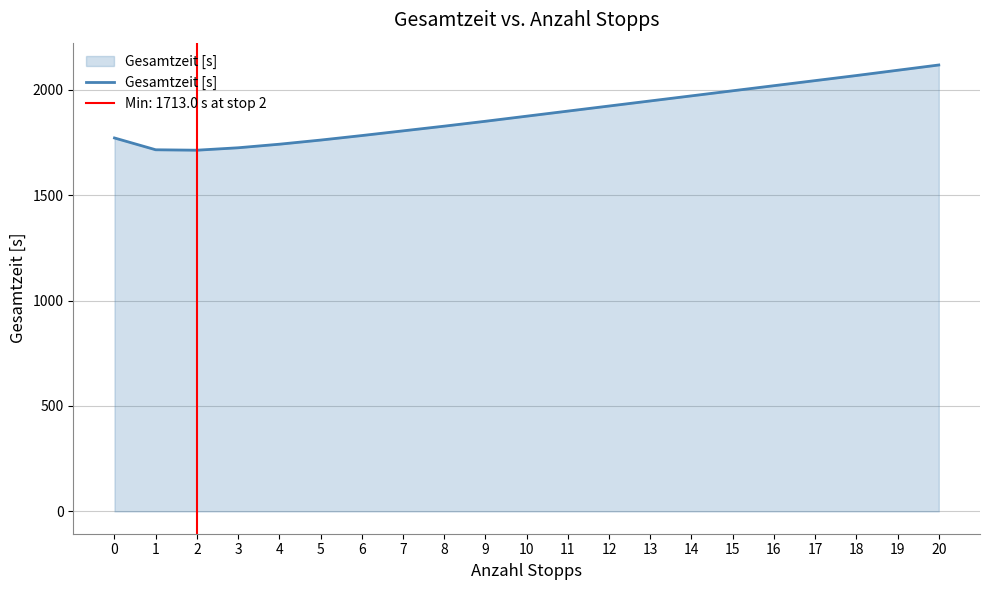

What is the value of the 4th point from the left?

1724.5